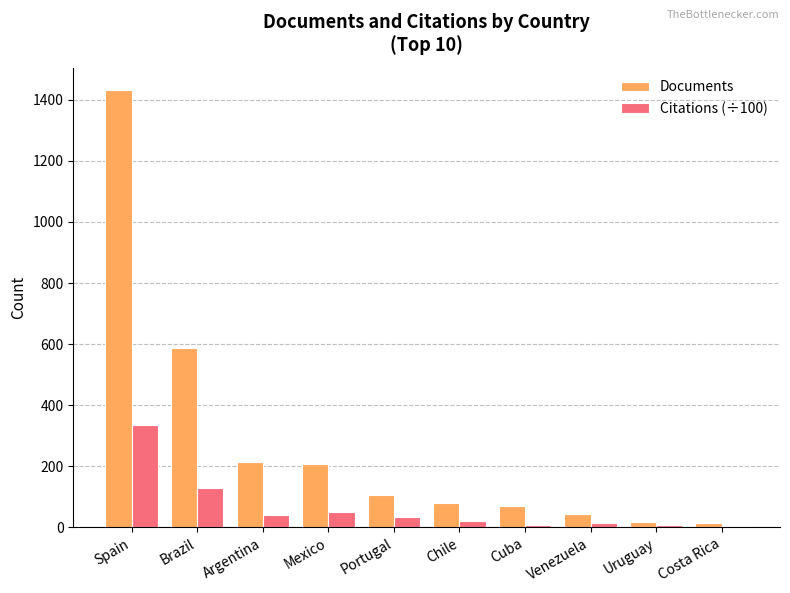

At which category is the sum across all series the highest?

Spain